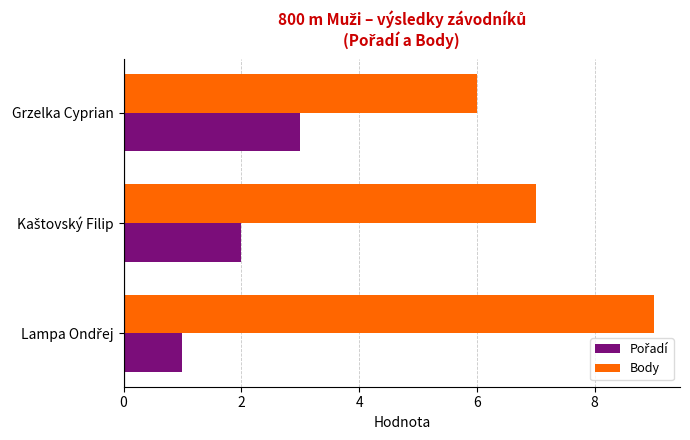

What is the difference between the second highest and minimum values in the Body series?

1